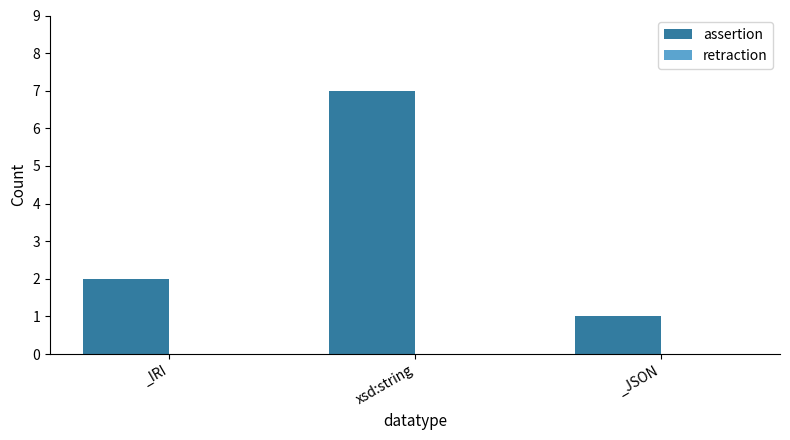

Which category has the lowest value across all series?

_JSON